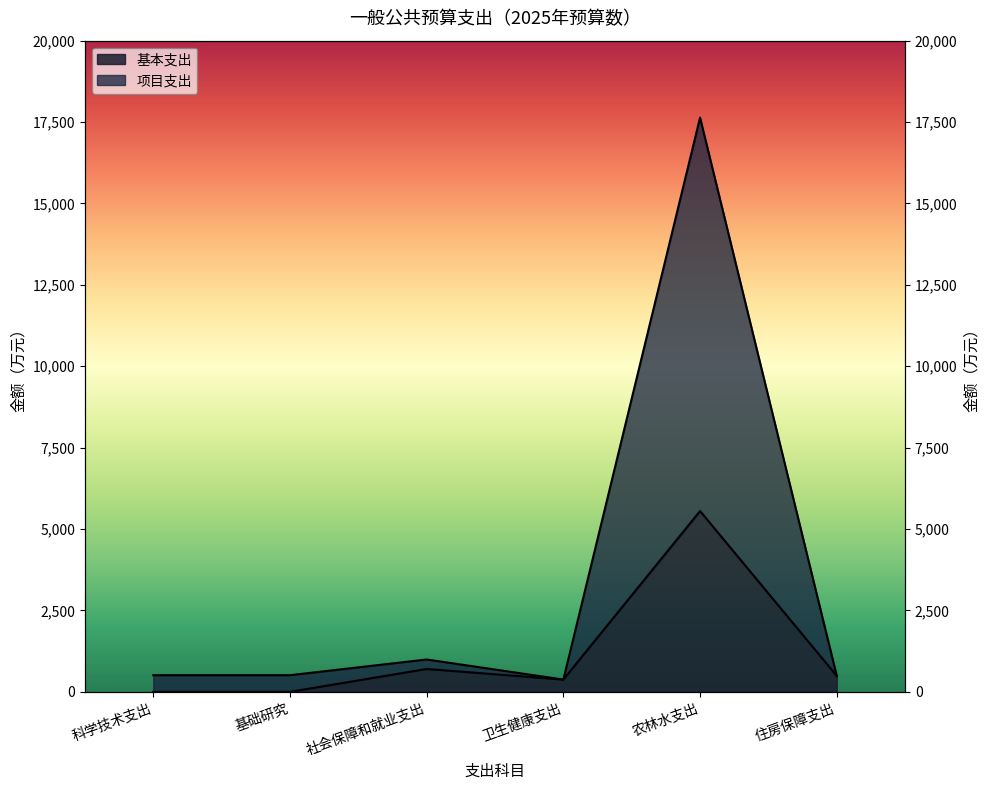

At which label is 项目支出 closest to 9006?

社会保障和就业支出